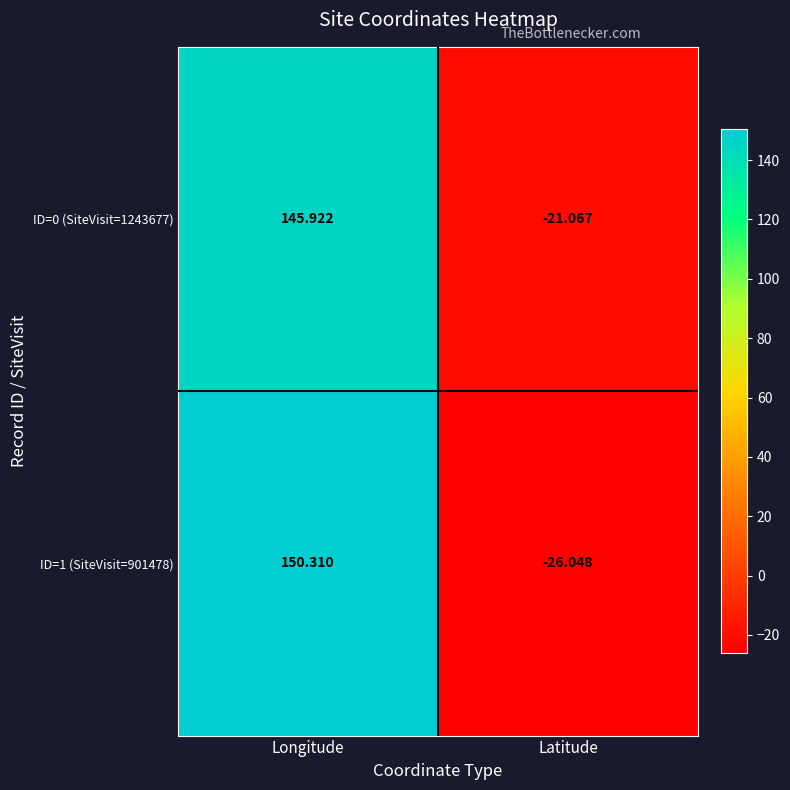

Is the value of ID=0 (SiteVisit=1243677) at Latitude greater than the value of ID=1 (SiteVisit=901478) at Latitude?

Yes